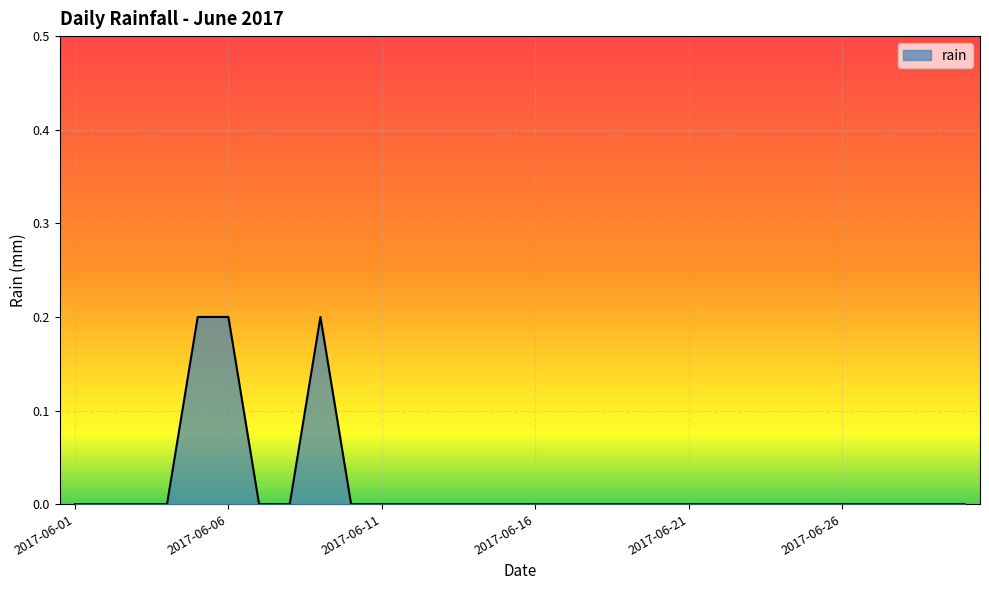

Reading left to right, extract all data points from this chart.

0.0	0.0	0.0	0.0	0.2	0.2	0.0	0.0	0.2	0.0	0.0	0.0	0.0	0.0	0.0	0.0	0.0	0.0	0.0	0.0	0.0	0.0	0.0	0.0	0.0	0.0	0.0	0.0	0.0	0.0